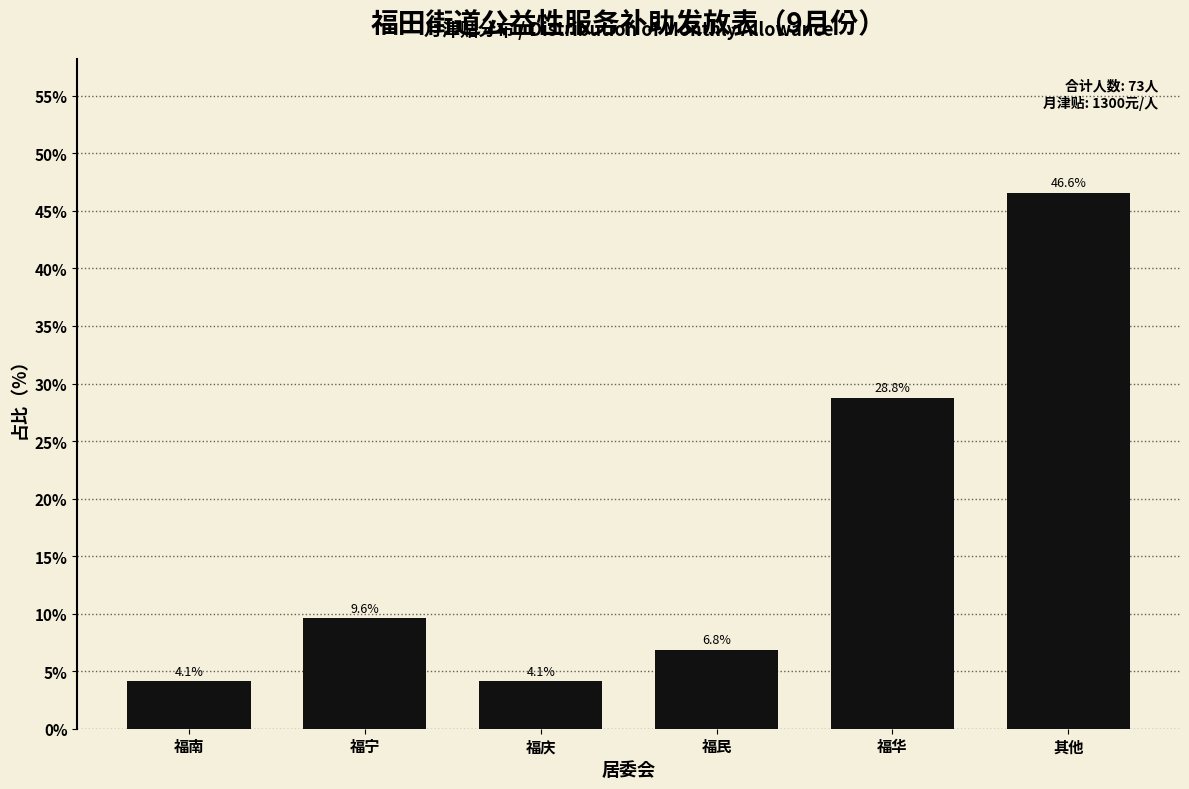

Reading left to right, extract all data points from this chart.

4.1	9.6	4.1	6.8	28.8	46.6